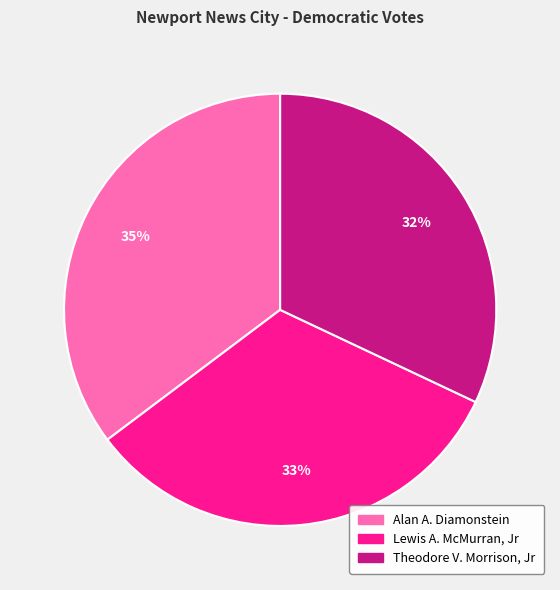

To the nearest percent, what is the difference between the largest and smallest slice percentages?

3%